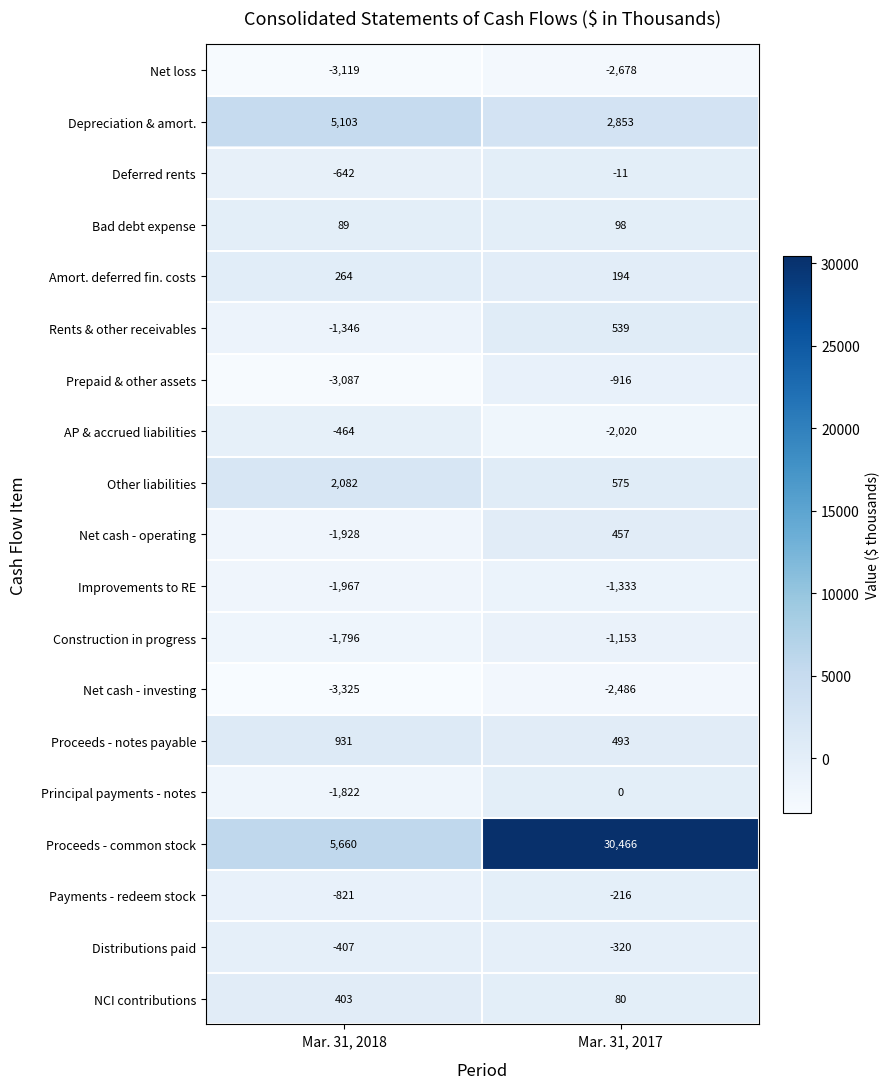

How many data points in Amort. deferred fin. costs are less than 264?

1